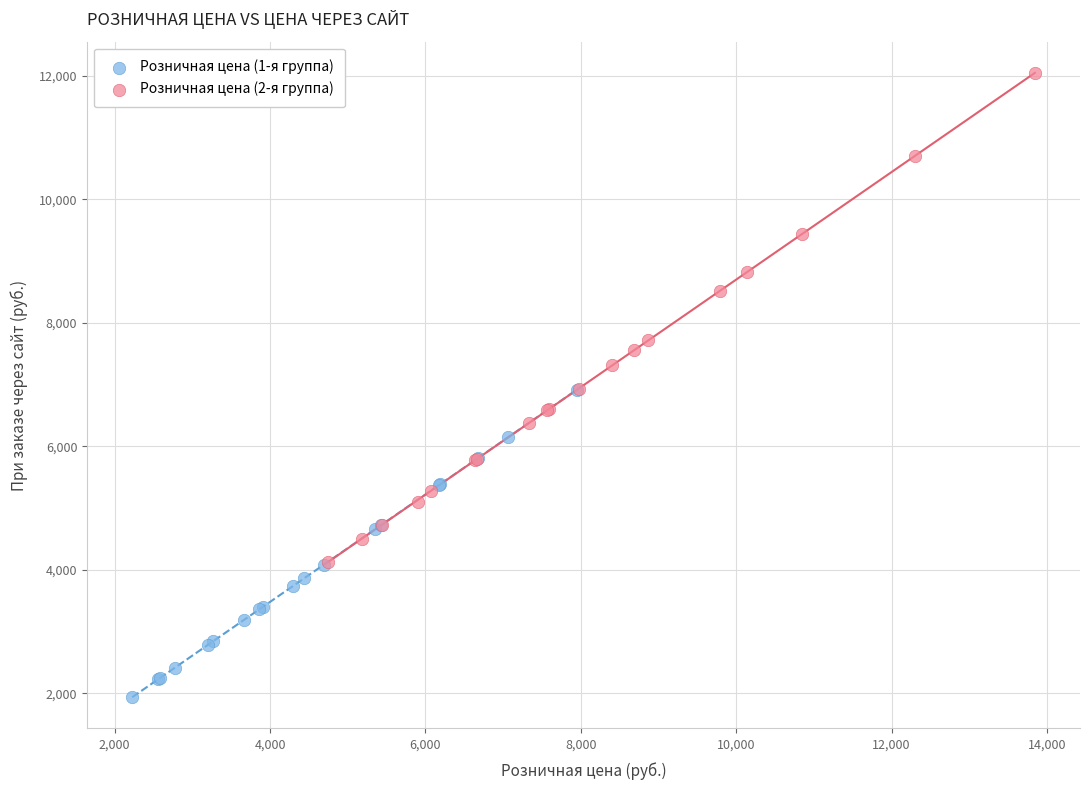

Which series contains the highest Y value?

Розничная цена (2-я группа)